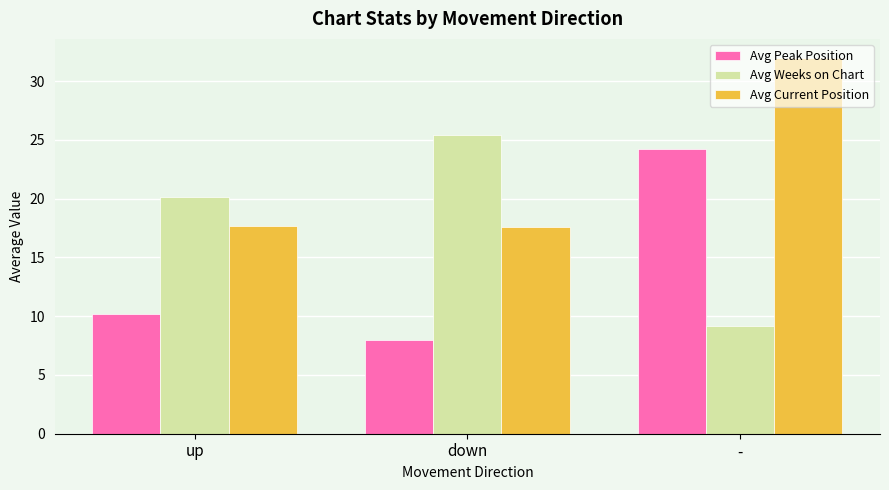

What is the difference between the Avg Current Position values at - and down?

14.4